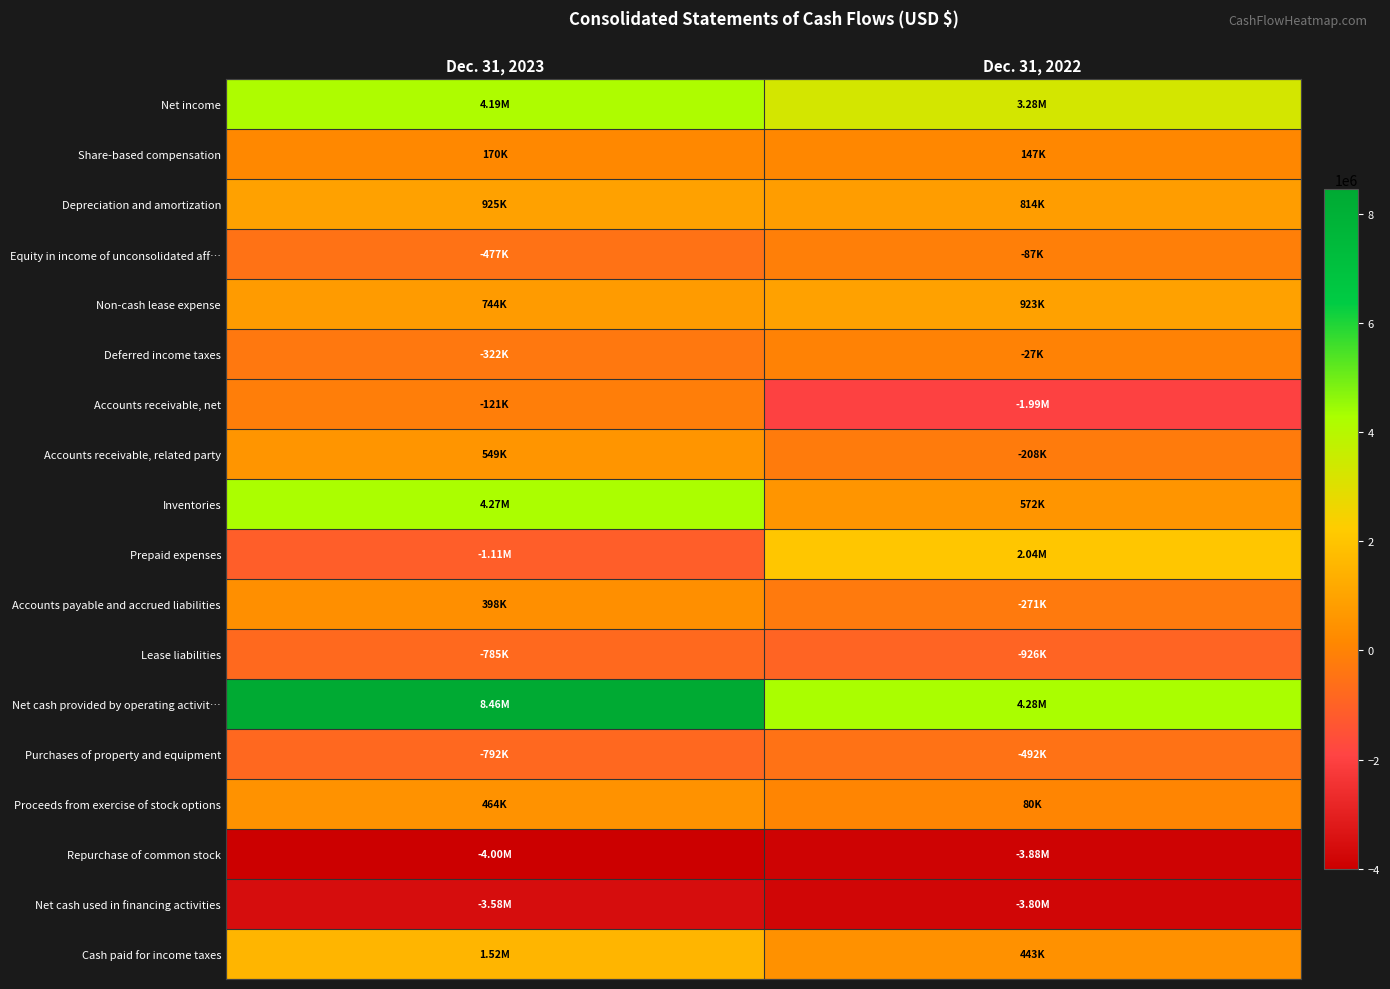

What is the spread (max minus min) of values at Dec. 31, 2023?

12460000